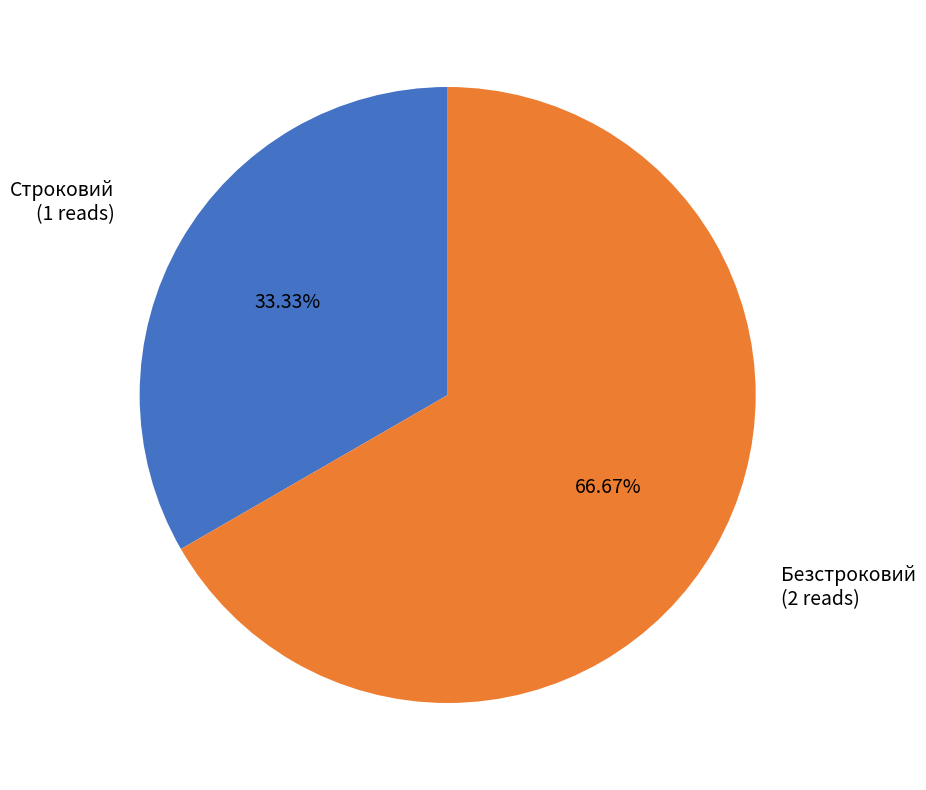

Is there a majority slice in this chart?

Yes